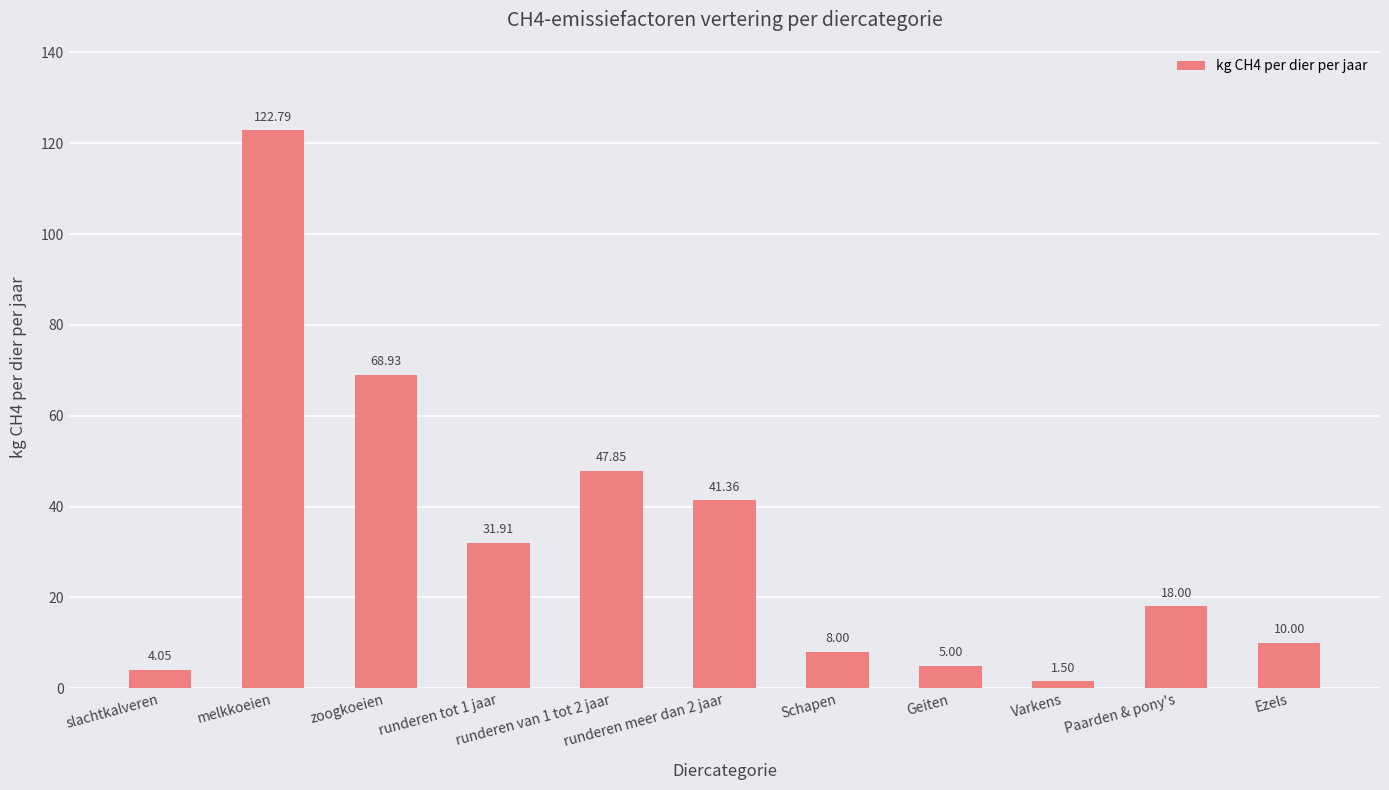

List the labels in order of value, largest first.

melkkoeien, zoogkoeien, runderen van 1 tot 2 jaar, runderen meer dan 2 jaar, runderen tot 1 jaar, Paarden & pony's, Ezels, Schapen, Geiten, slachtkalveren, Varkens